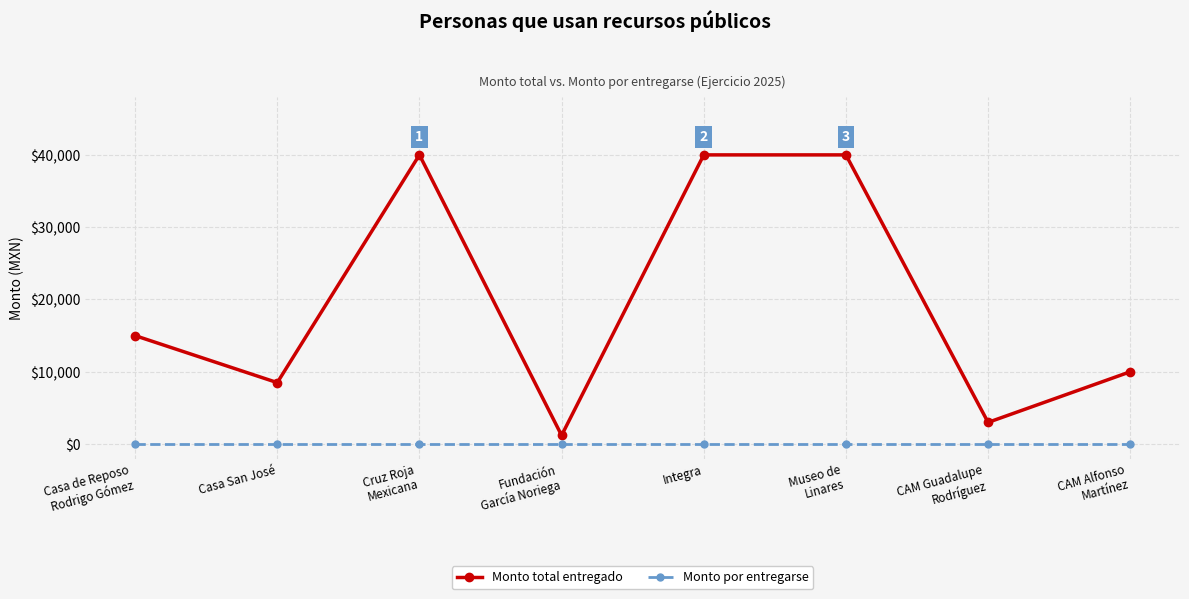

Is this an area chart (filled region under the line)?

No